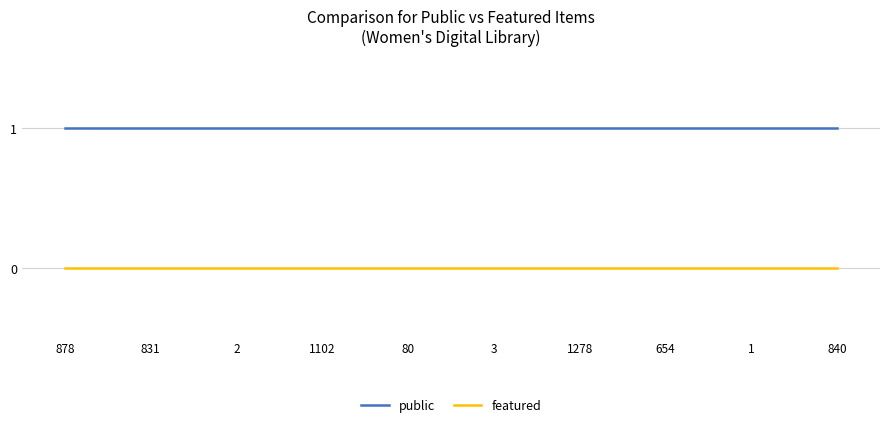

True or false: featured and public intersect in this chart.

False